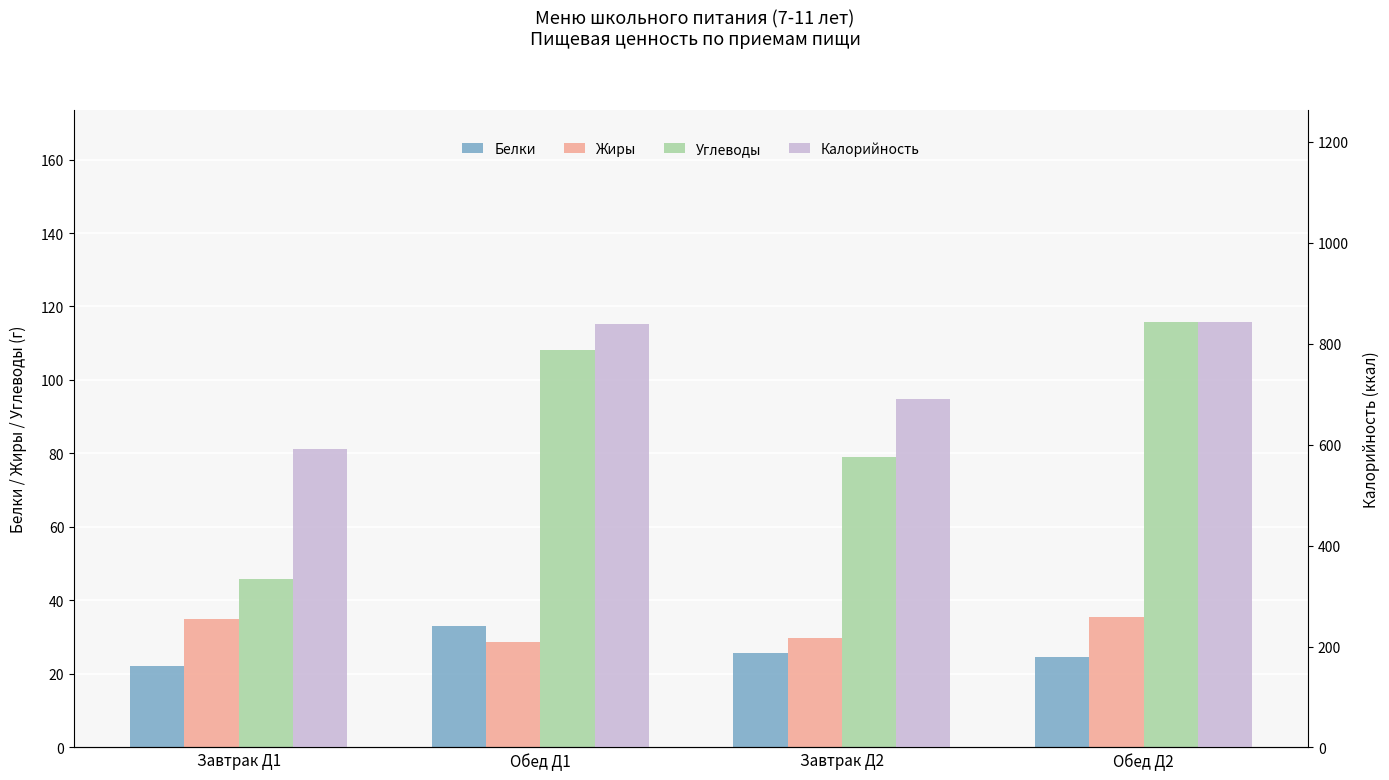

Which label corresponds to the largest value in the chart?

Обед Д2